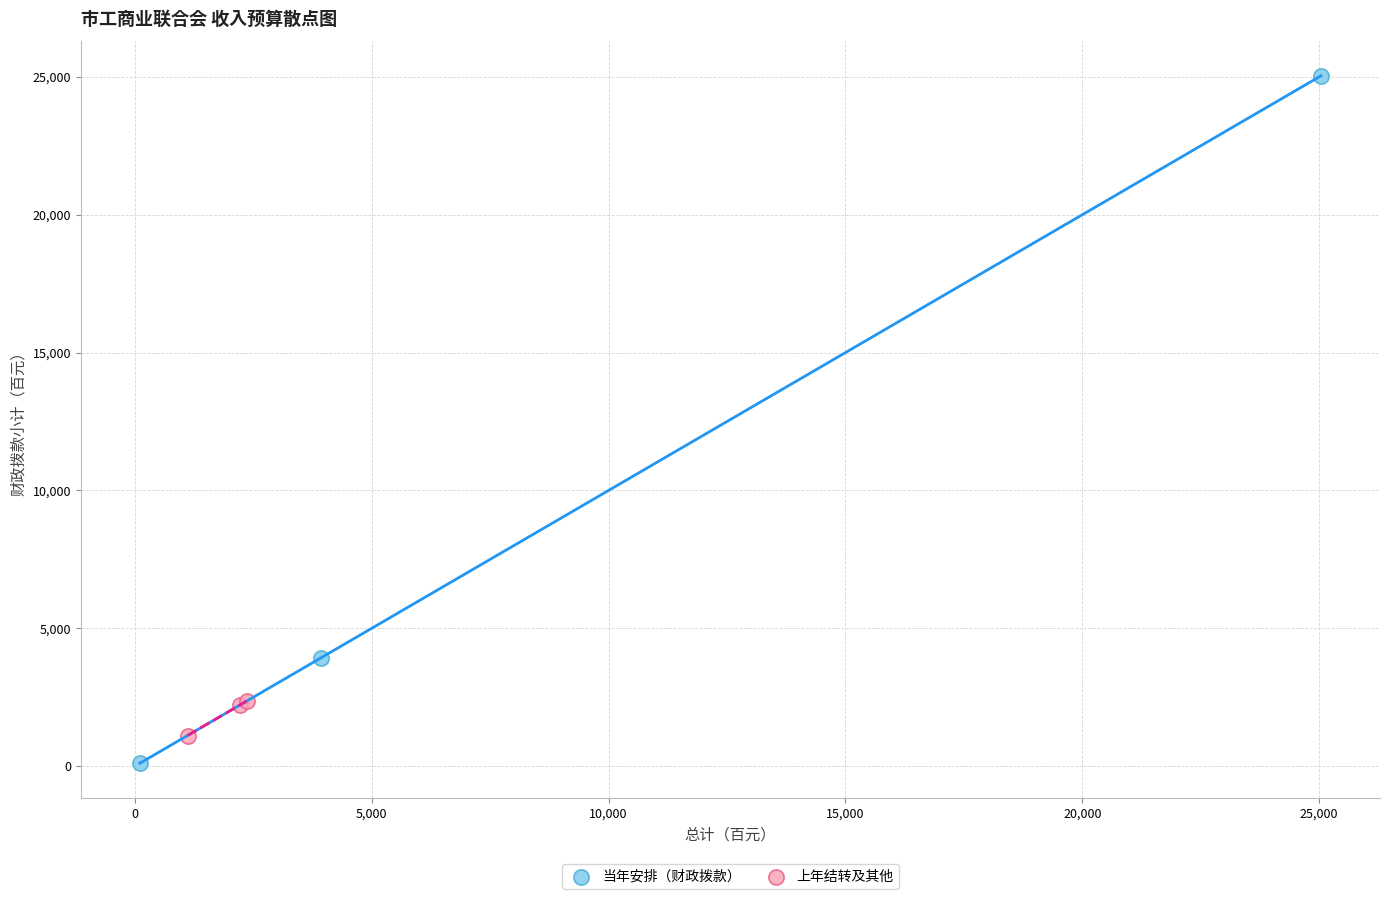

Which series reaches the maximum Y coordinate?

当年安排（财政拨款）